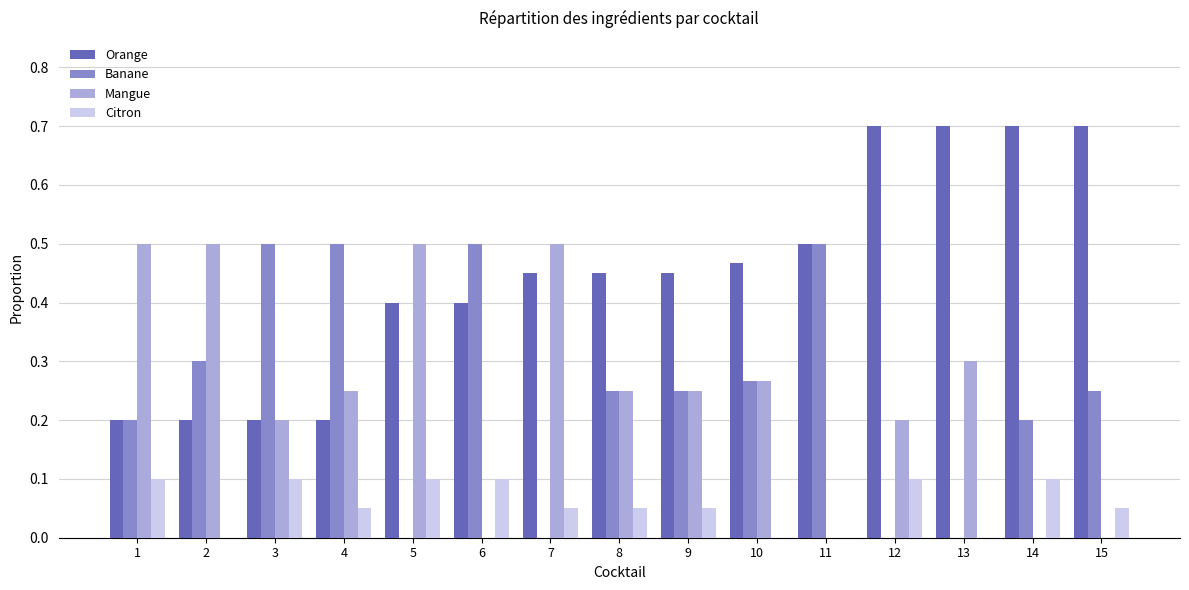

What are all the series names shown in the legend?

Orange, Banane, Mangue, Citron